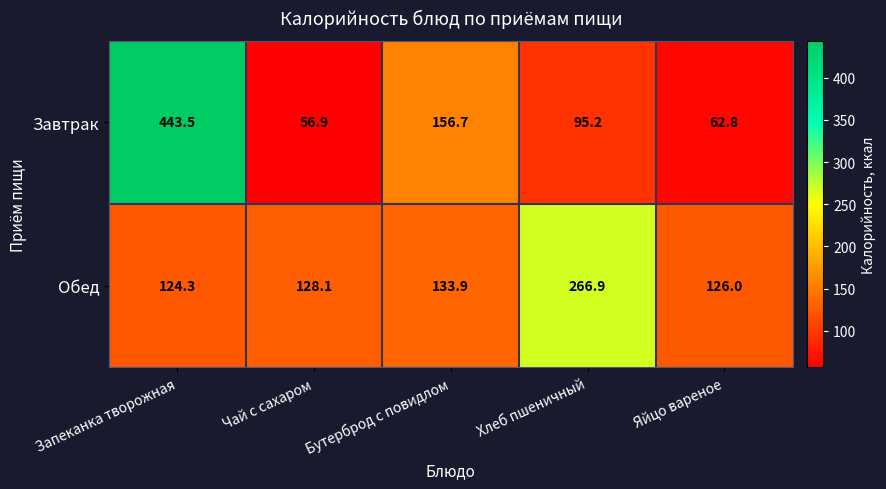

The Обед series shows 126.0 at Яйцо вареное. True or false?

True